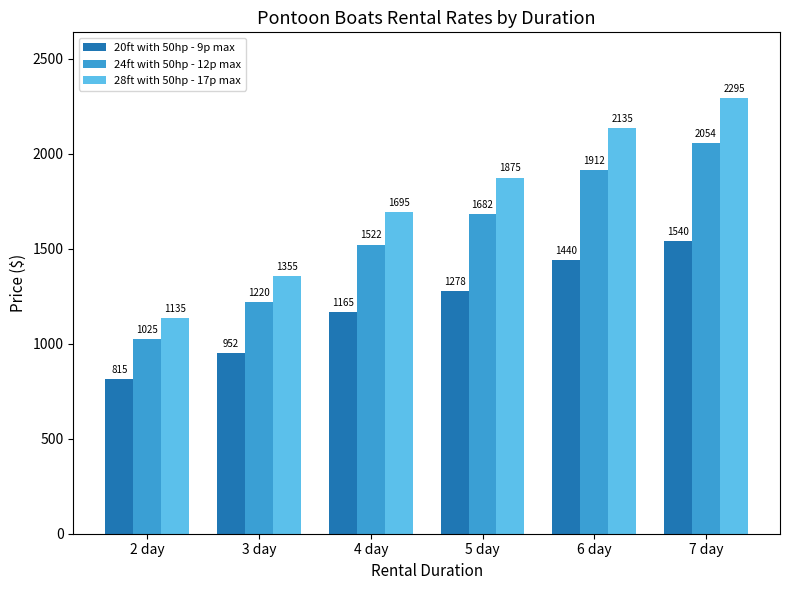

Is it true that 20ft with 50hp - 9p max equals 720.9 at 4 day?

False